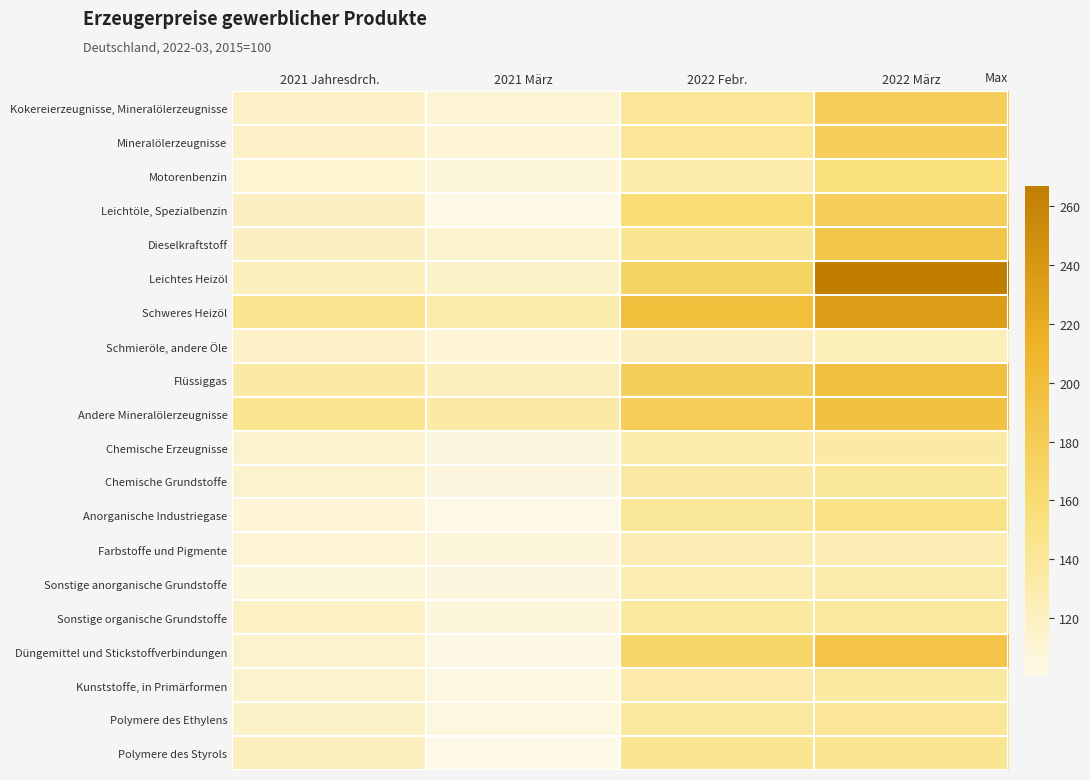

Which category has the lowest value across all series?

2021 März